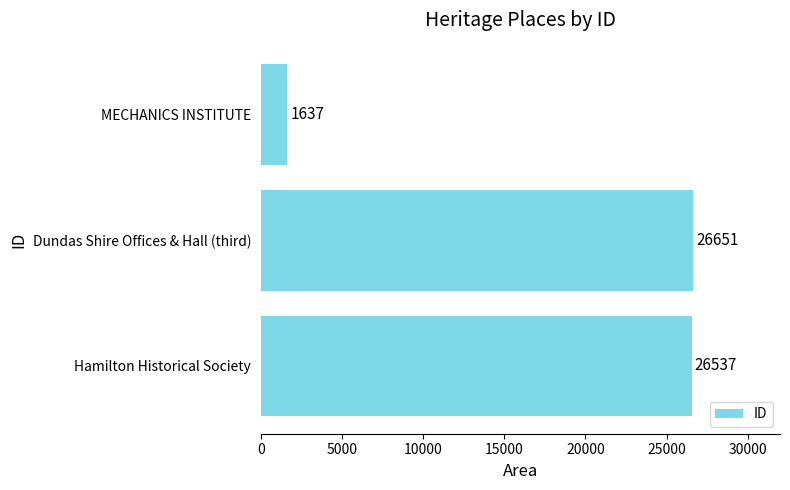

What is the change in value from Dundas Shire Offices & Hall (third) to Hamilton Historical Society?

-114